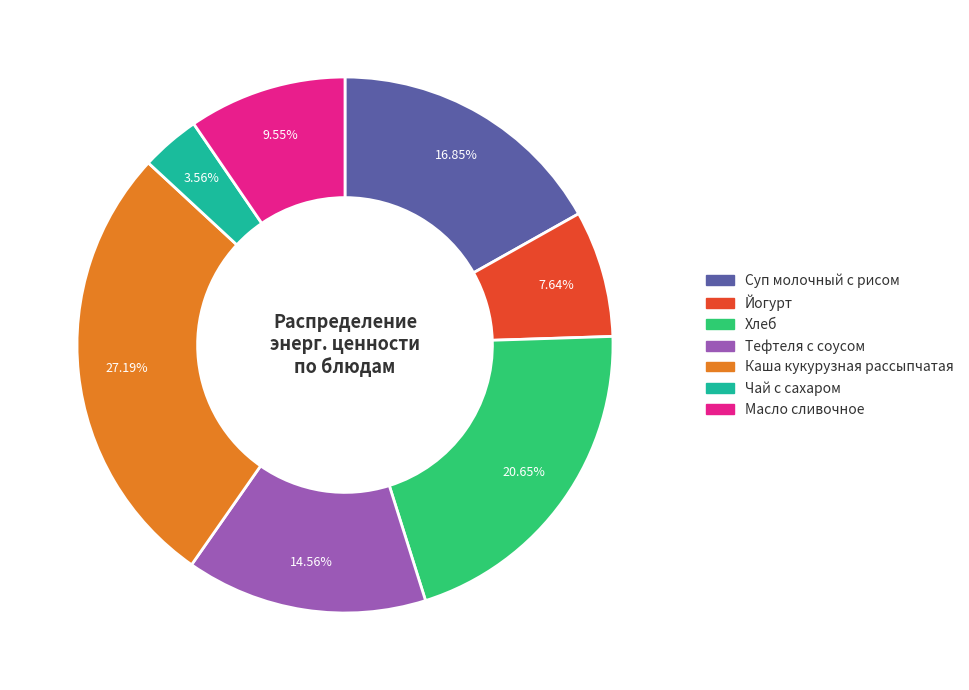

The Каша кукурузная рассыпчатая slice represents 19% of the pie. True or false?

False